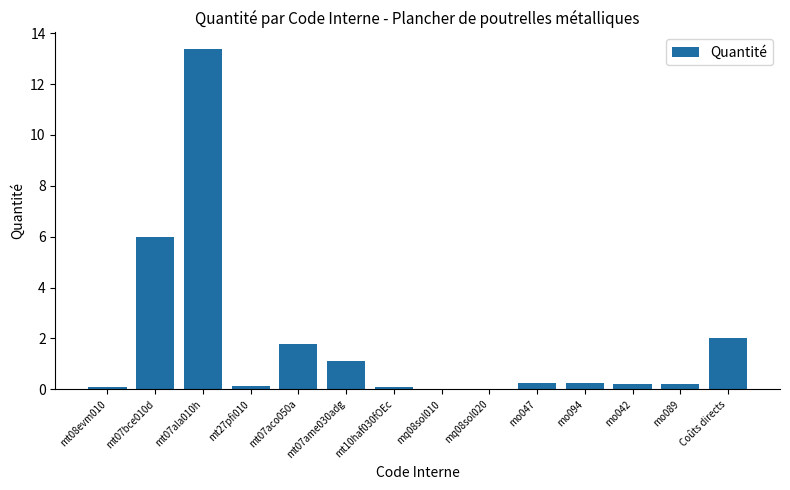

The value at Coûts directs is 2.0. True or false?

True